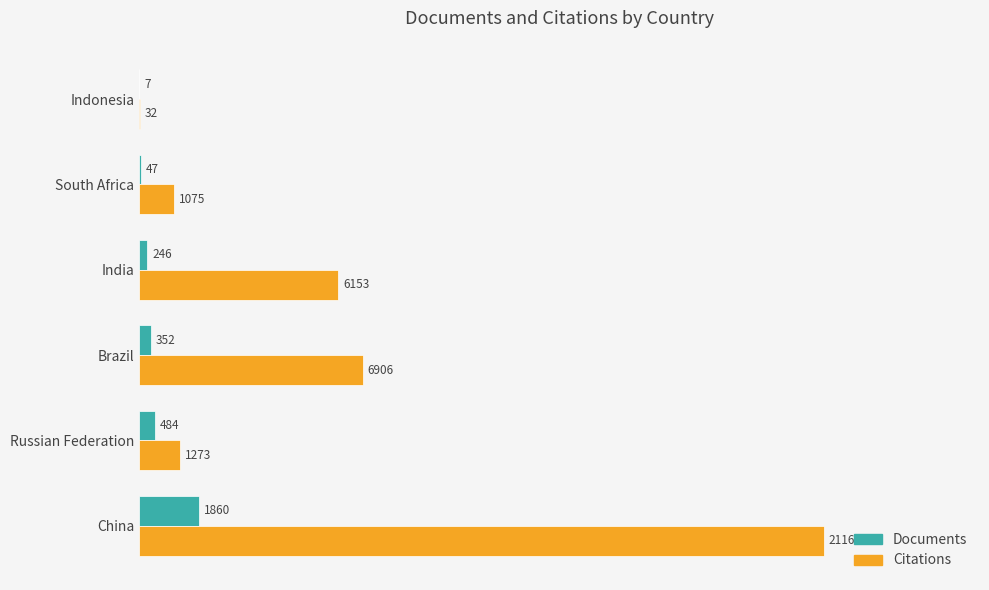

What is the sum of all Documents values?

2996